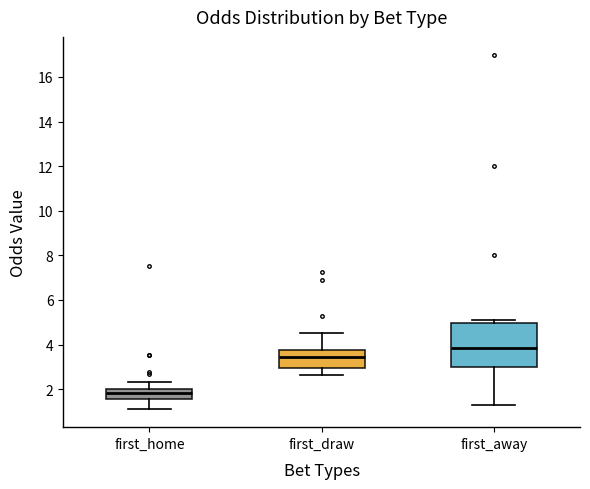

Reading left to right, transcribe this box plot: for each box, give where its median line is, the range the box spans, and where its two whiskers end, as read against the y-axis. The values are not printed on the chart, so give them approximately, as read against the axis.

first_home: median 1.8, box 1.6 to 2.0, whiskers 1.0 to 2.4
first_draw: median 3.4, box 3.0 to 3.8, whiskers 2.6 to 4.6
first_away: median 3.8, box 3.0 to 5.0, whiskers 1.2 to 5.2